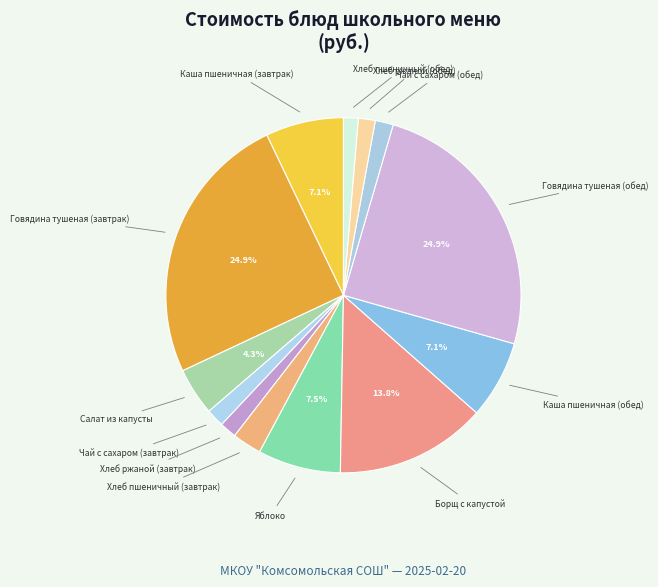

How many slices are in this pie chart?

13